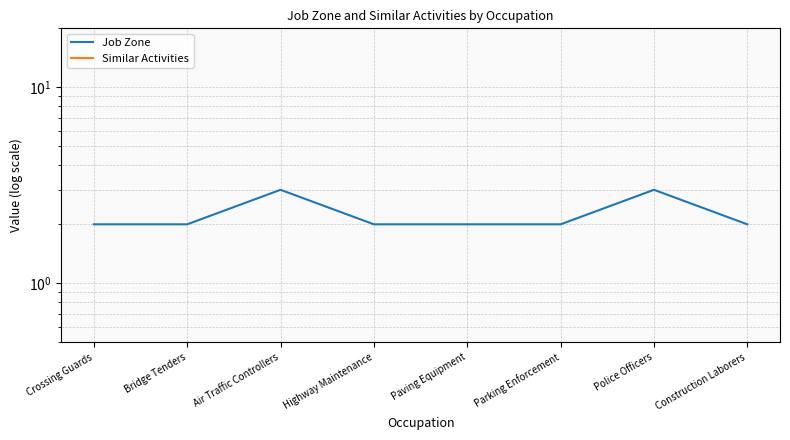

What is the highest value of the Job Zone series?

3